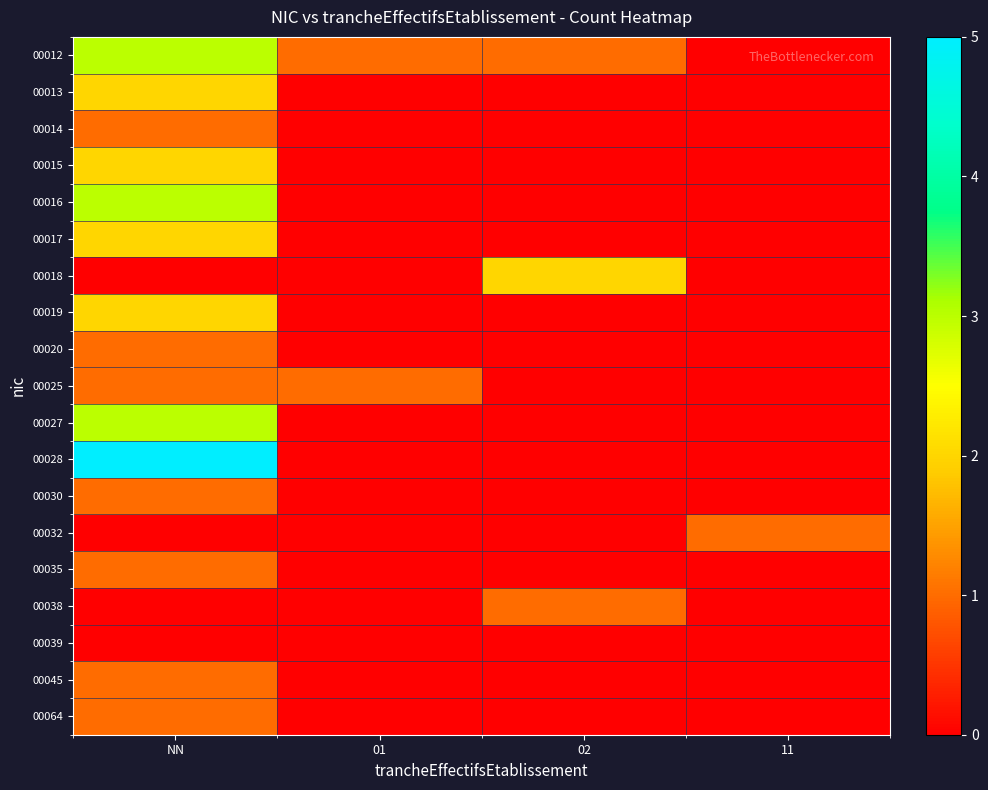

What is the spread (max minus min) of values at NN?

5